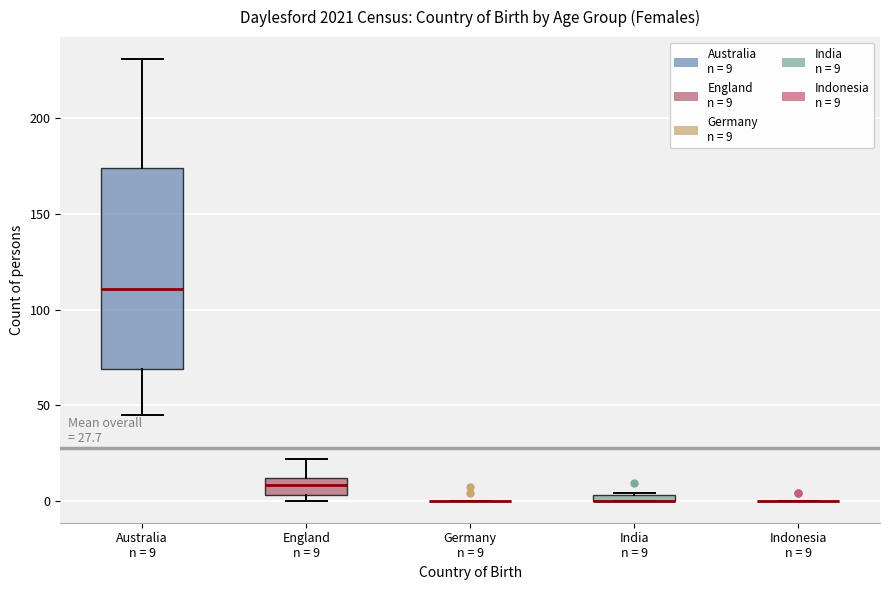

Which box is the tallest, from its lower edge to its upper edge?

Australia n = 9